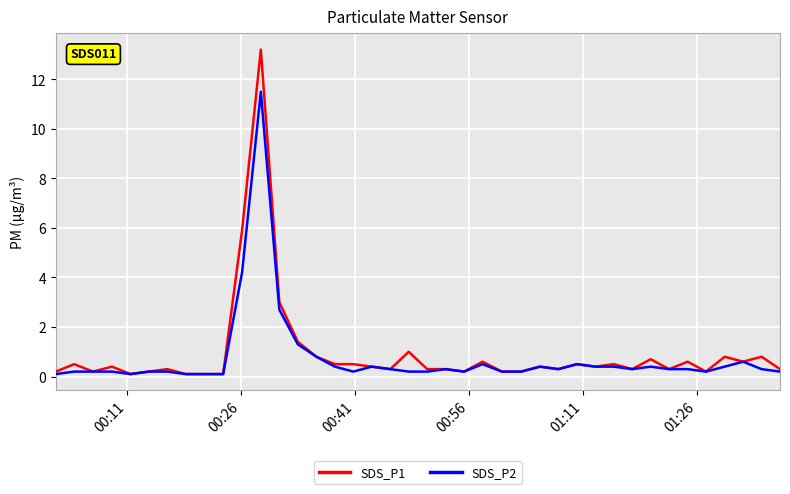

Which series has the largest range (max minus min)?

SDS_P1